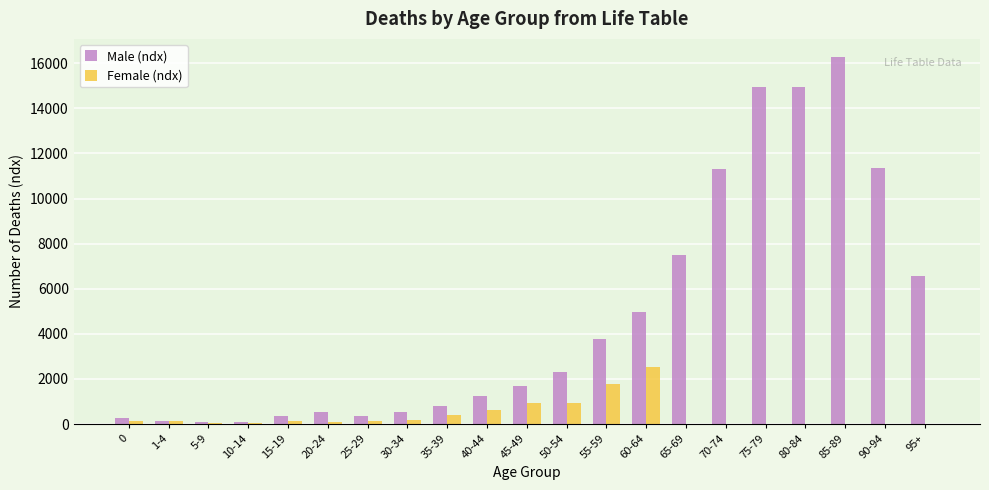

Between 35-39 and 95+, which series saw the biggest shift?

Male (ndx)